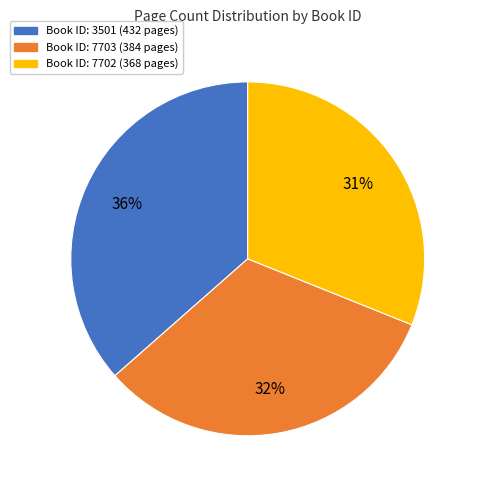

To the nearest percent, what is the average slice percentage?

33%